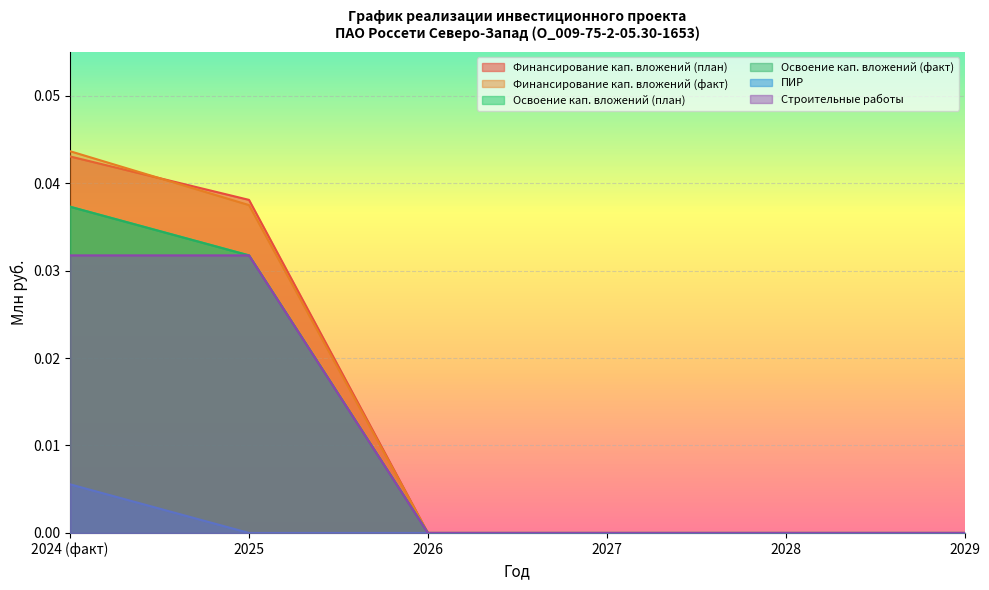

Is the value of Строительные работы at 2027 greater than the value of ПИР at 2028?

No